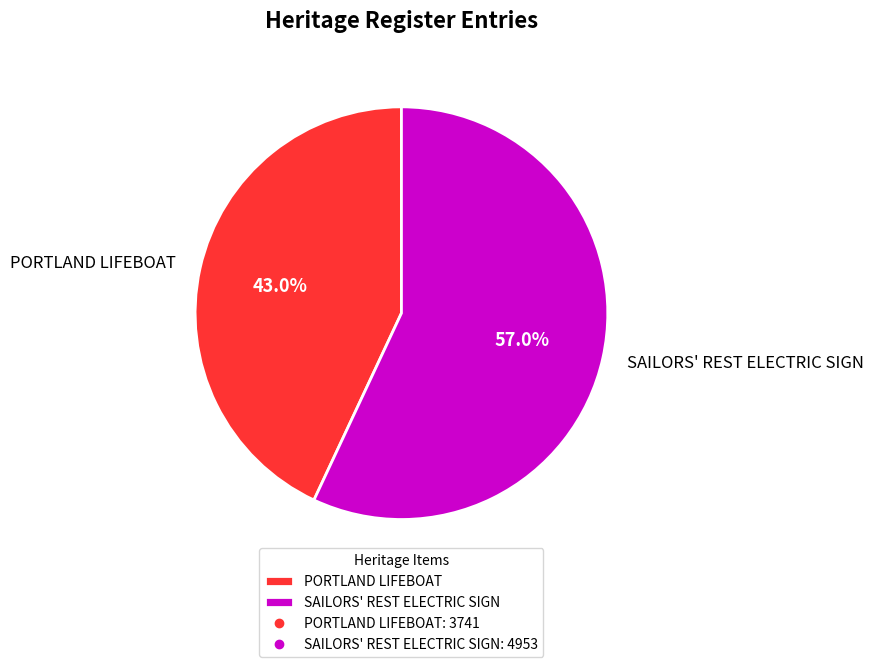

To the nearest percent, what is the difference between the largest and smallest slice percentages?

14%